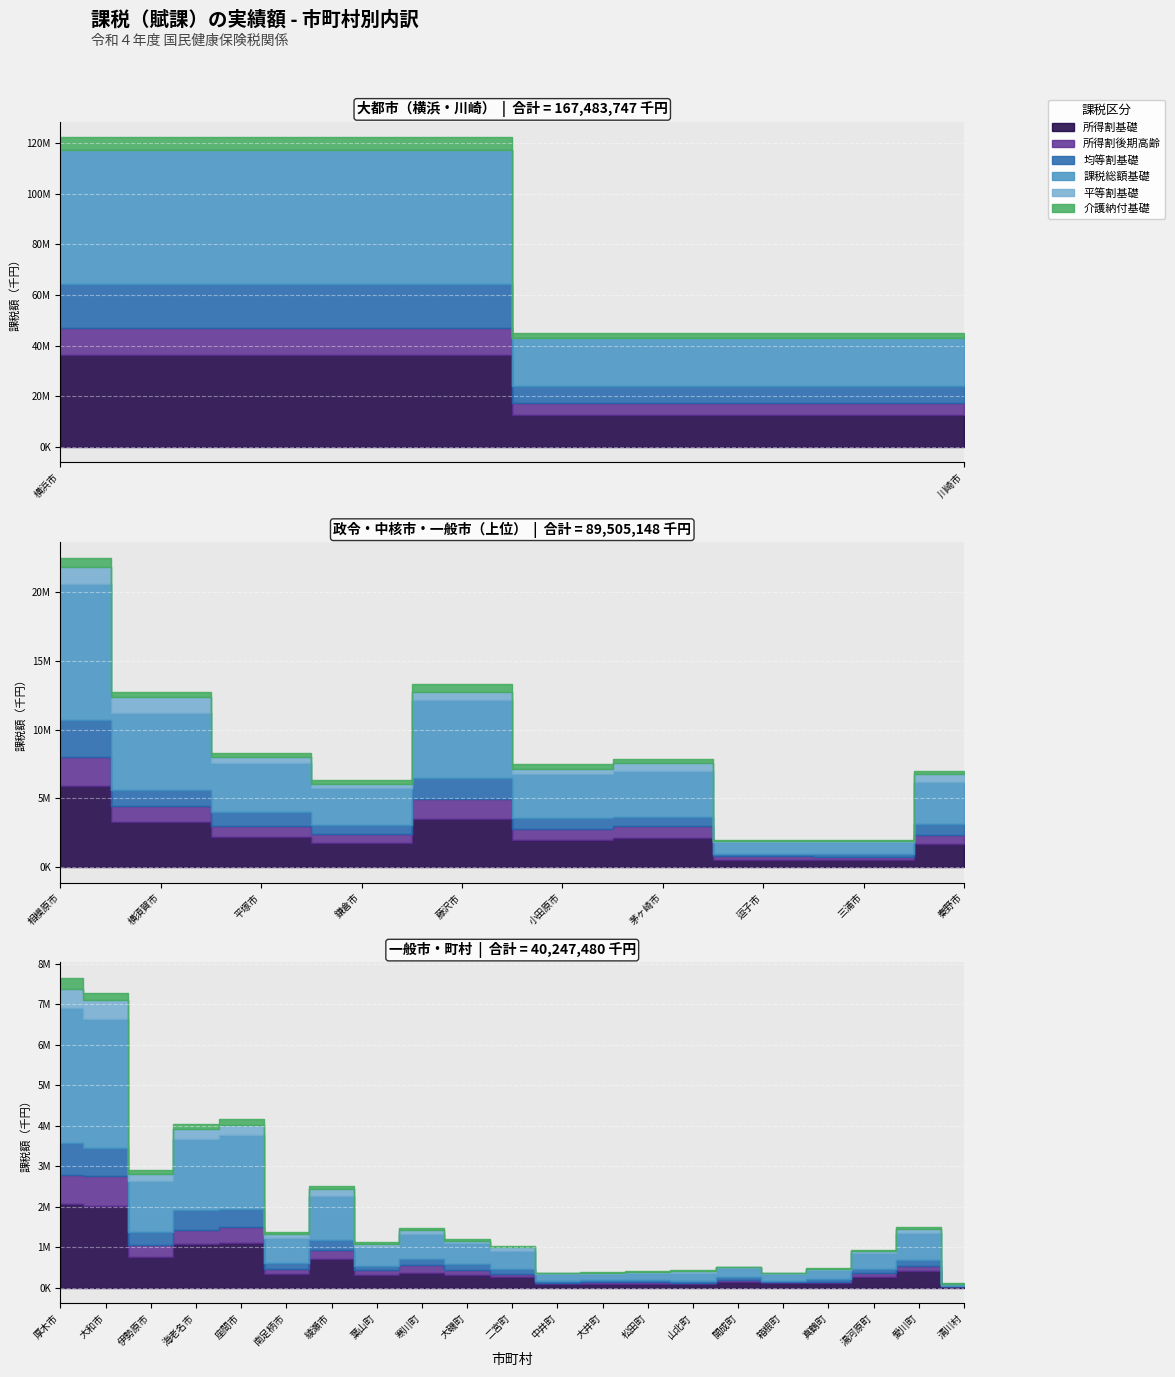

At which category is the sum across all series the highest?

横浜市